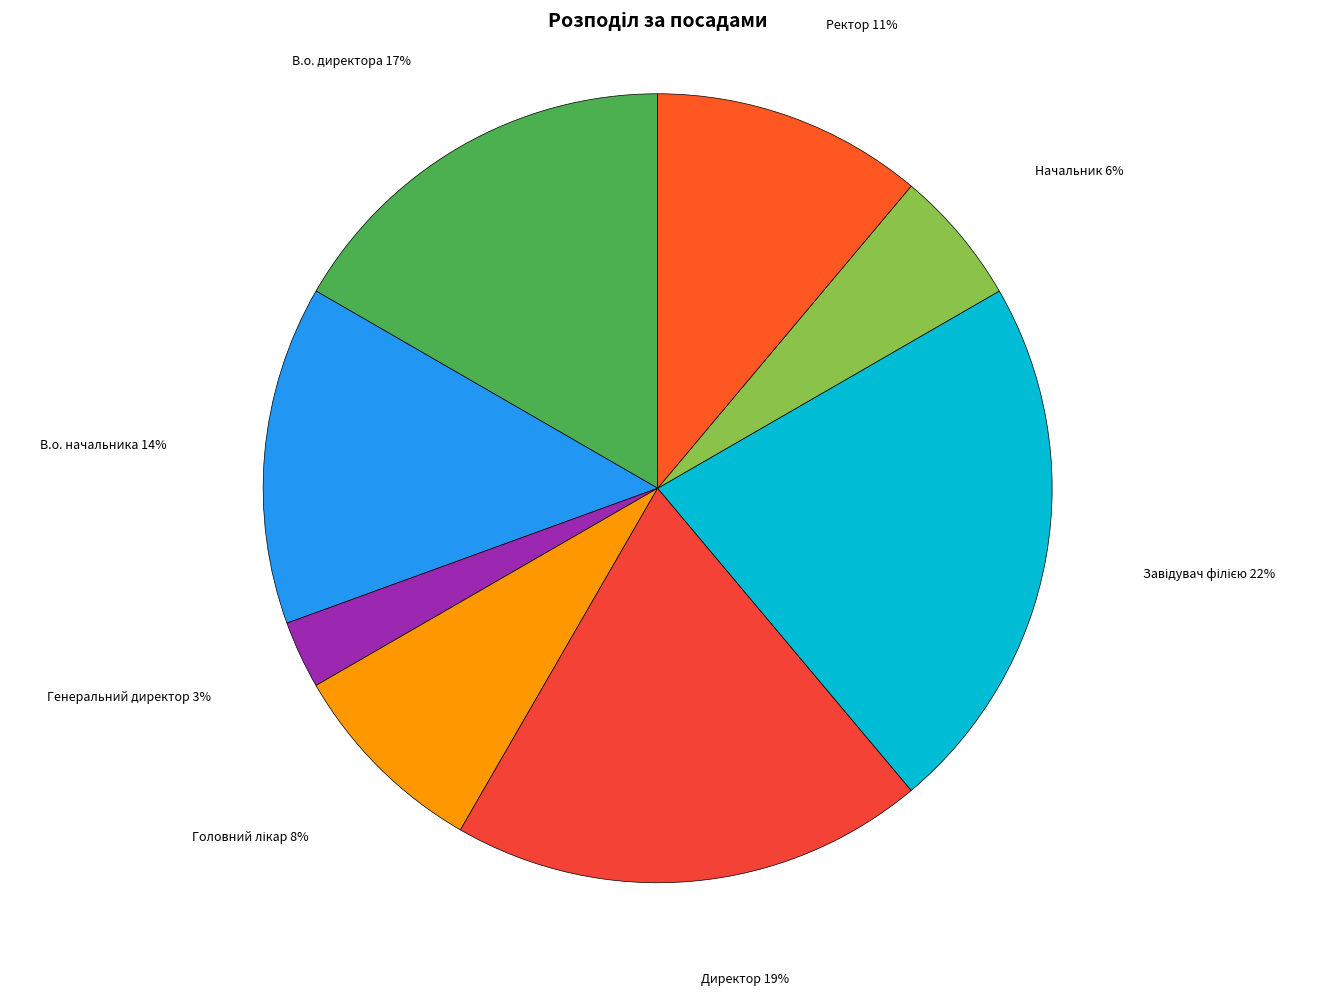

To the nearest percent, what is the difference between the Ректор and Директор slice percentages?

8%